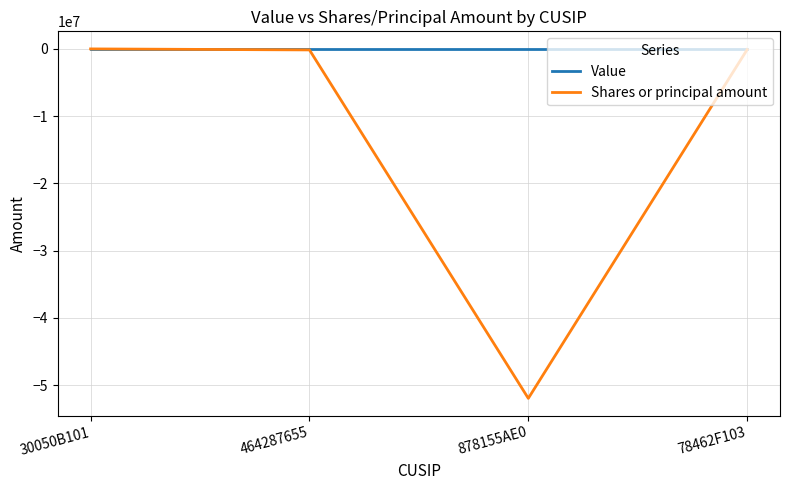

Is the value of Value at 30050B101 greater than the value of Shares or principal amount at 878155AE0?

Yes